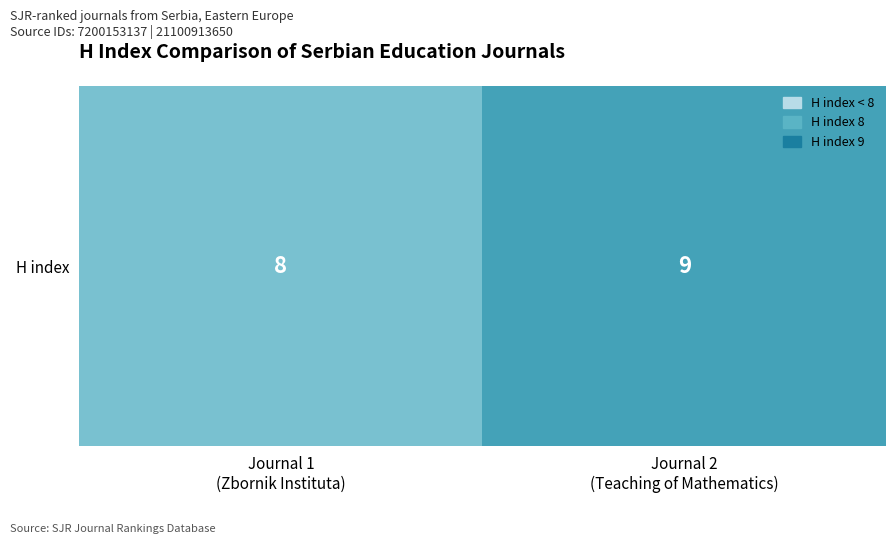

Rank the categories by value from highest to lowest.

Journal 2
(Teaching of Mathematics), Journal 1
(Zbornik Instituta)